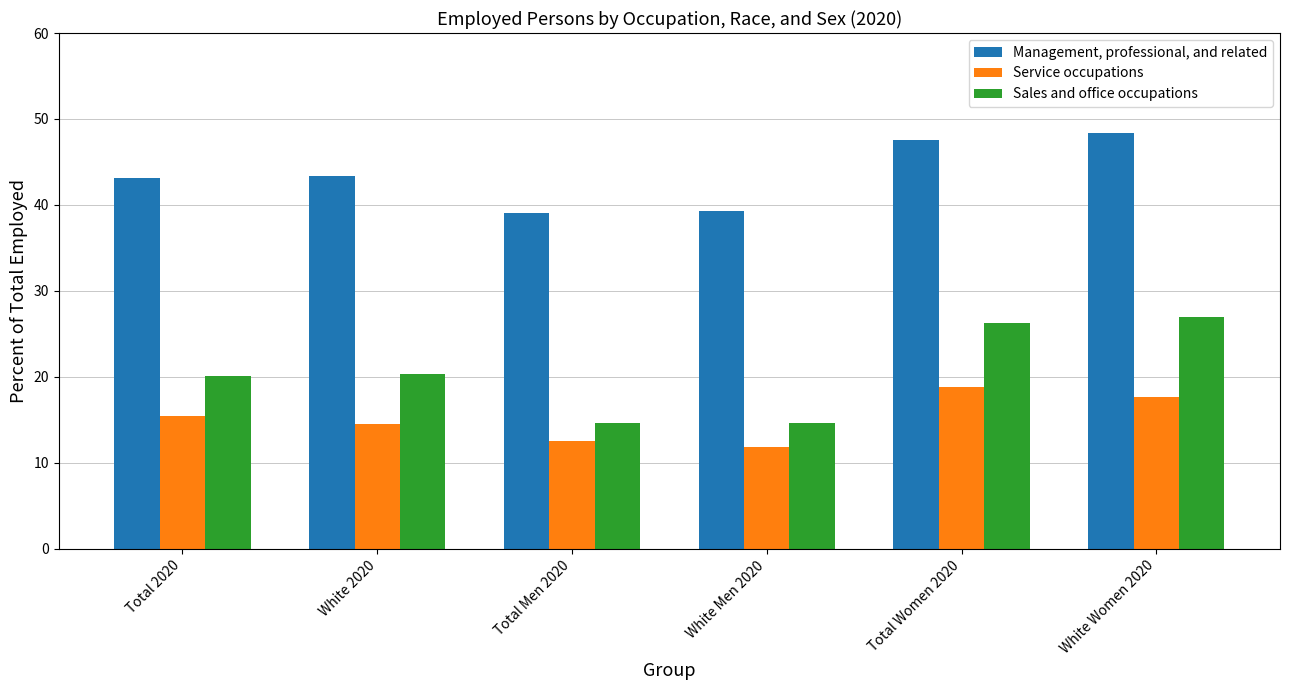

Which series changed the most between White 2020 and White Men 2020?

Sales and office occupations